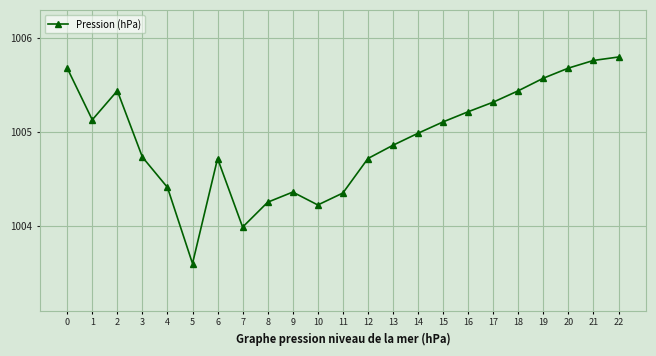

True or false: the data has more than 2 interior local peaks.

True